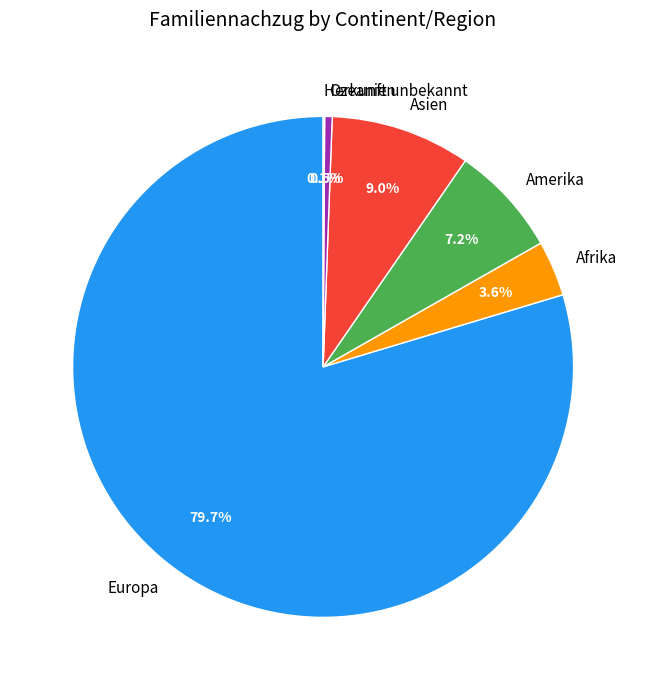

What percentage is NOT represented by Ozeanien?

99.5%